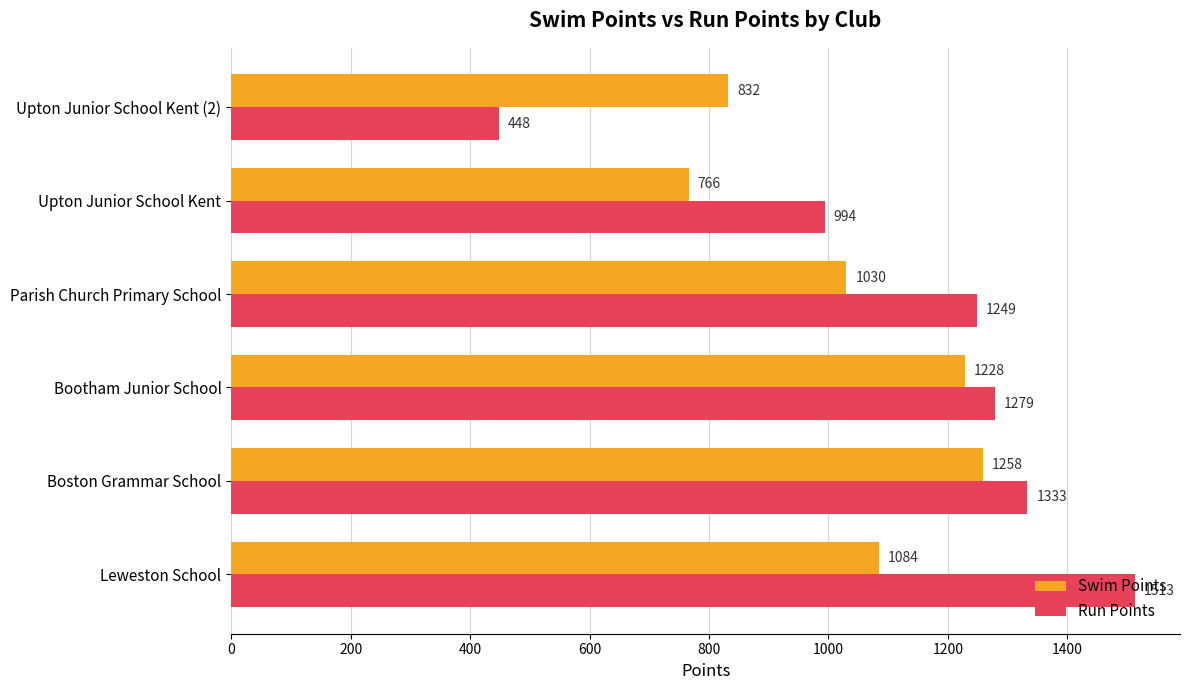

What is the highest value of the Swim Points series?

1258